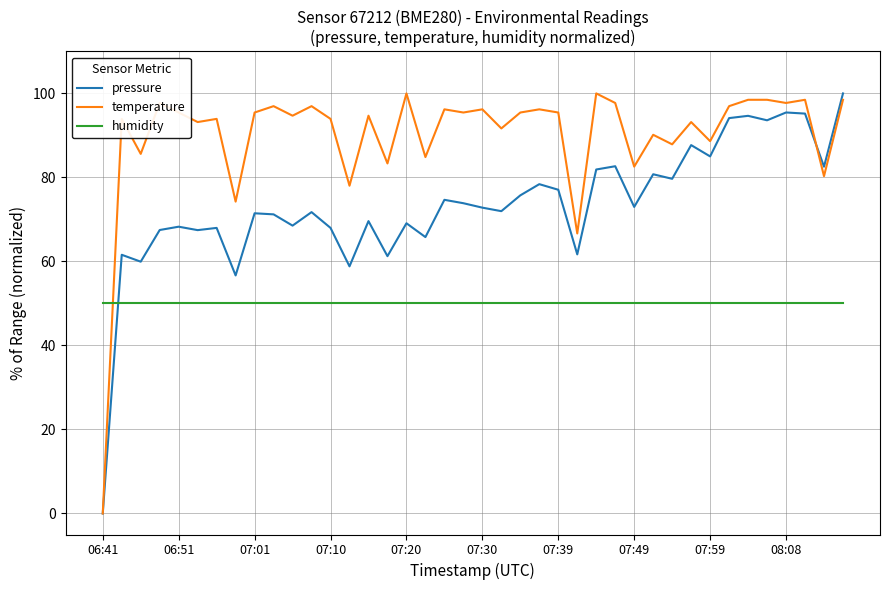

What is the highest value of the humidity series?

50.0